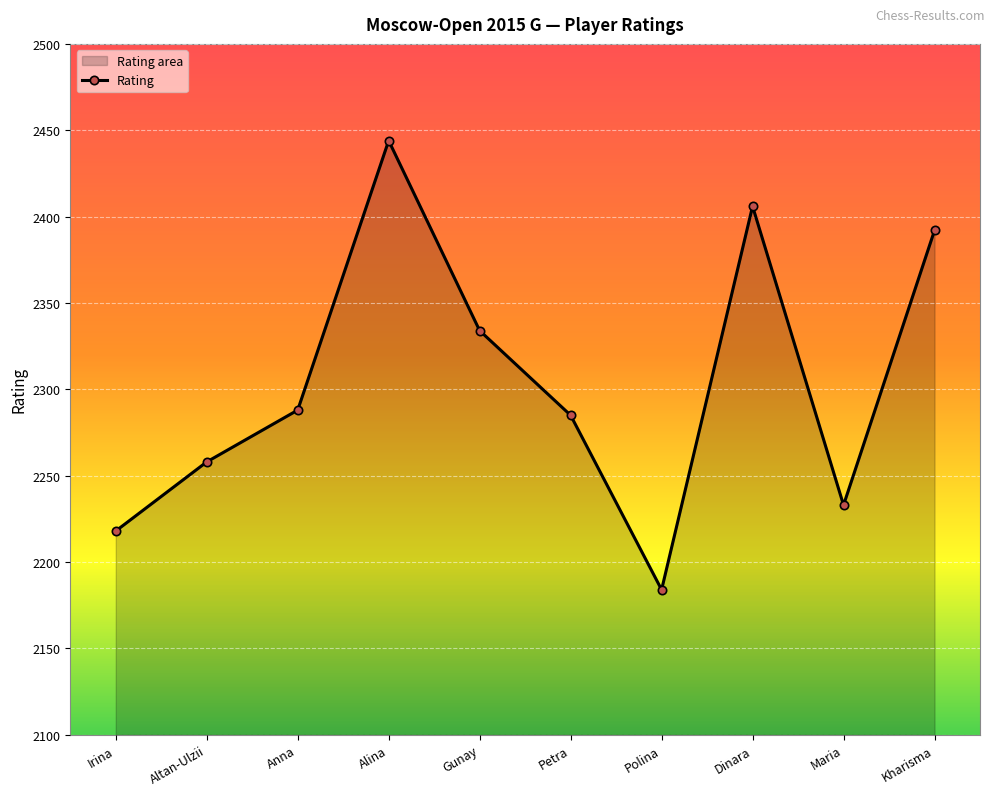

Rank the categories by value from lowest to highest.

Polina, Irina, Maria, Altan-Ulzii, Petra, Anna, Gunay, Kharisma, Dinara, Alina